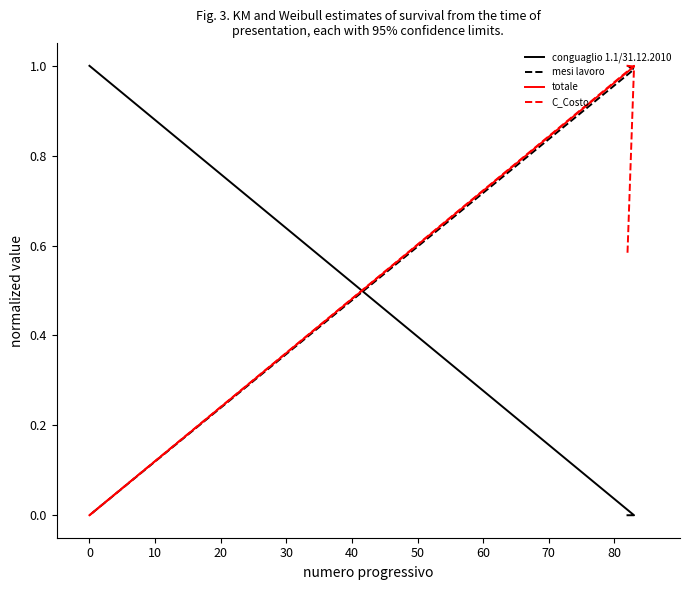

Which series has the largest range (max minus min)?

conguaglio 1.1/31.12.2010